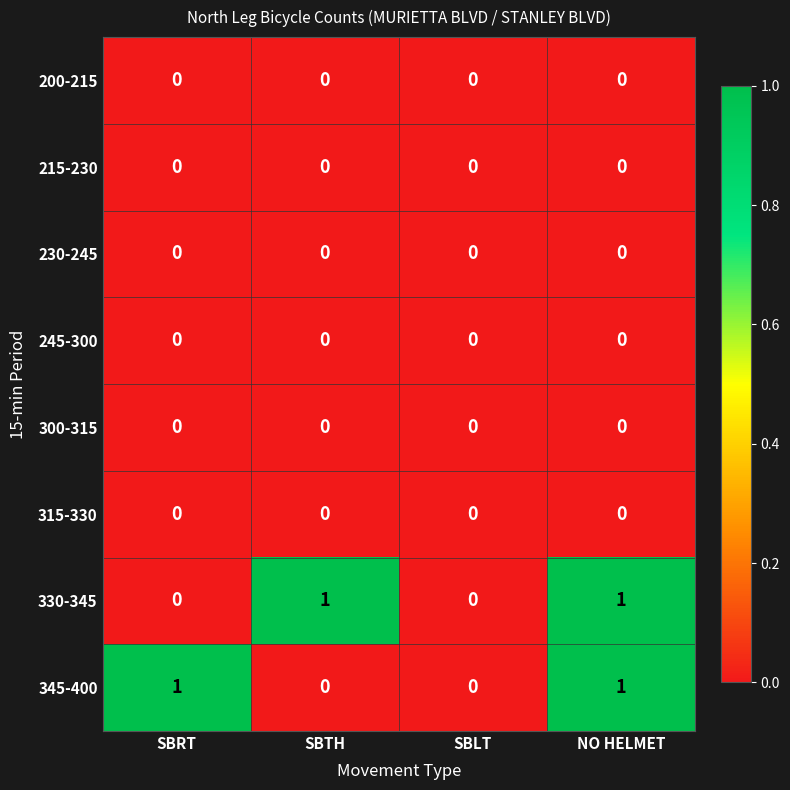

How many 345-400 values are between 0 and 1?

4